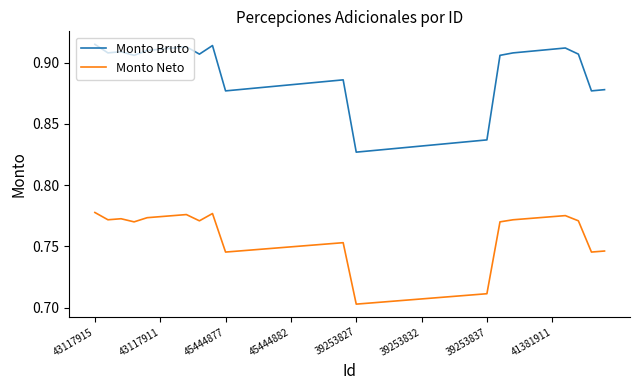

List the series in order of their peak value, lowest first.

Monto Neto, Monto Bruto